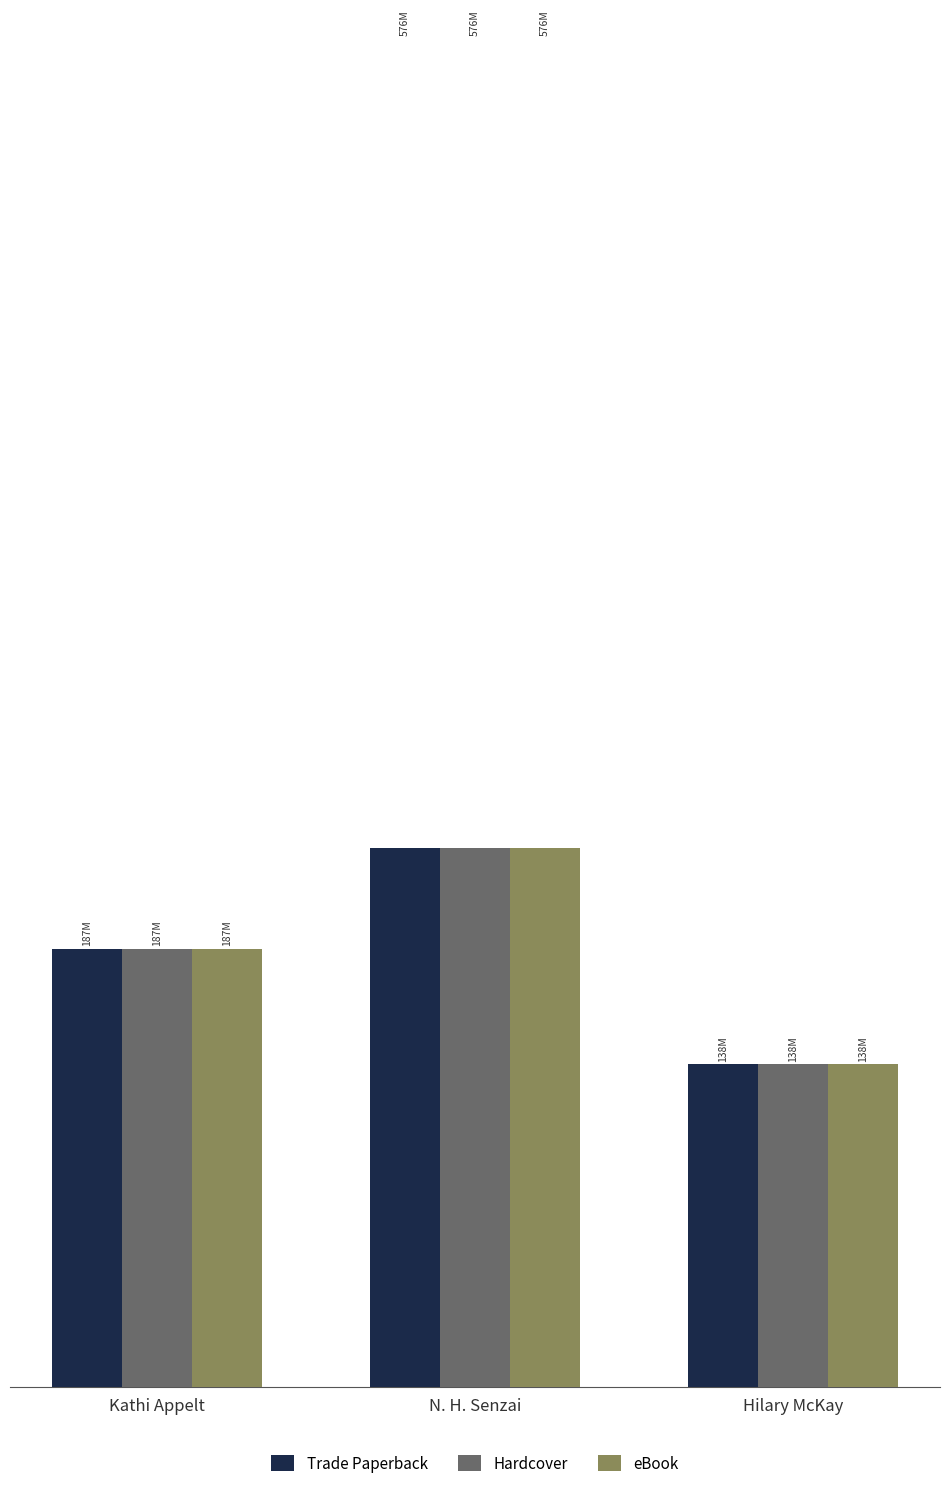

True or false: Trade Paperback has a value of 137783576 at Hilary McKay.

True